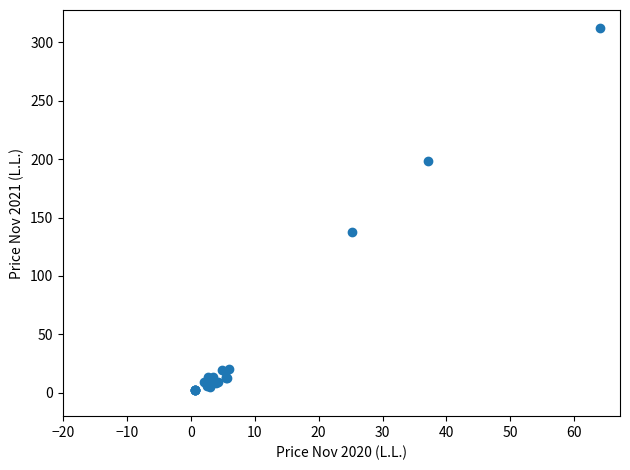

What Y value in the scatter plot is closest to 157?

138.0